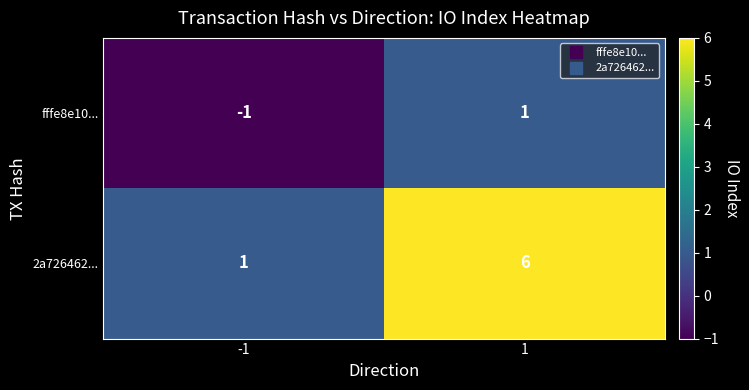

Which series has the largest range (max minus min)?

2a726462...